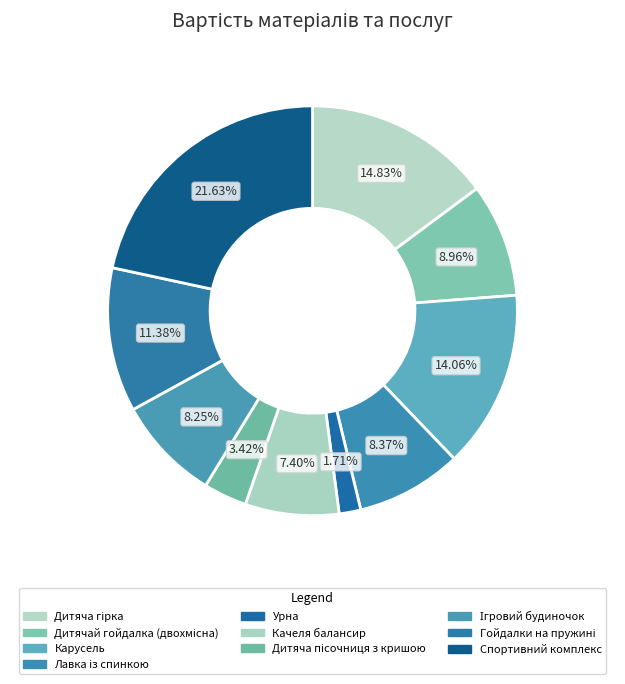

How many slices are in this pie chart?

10